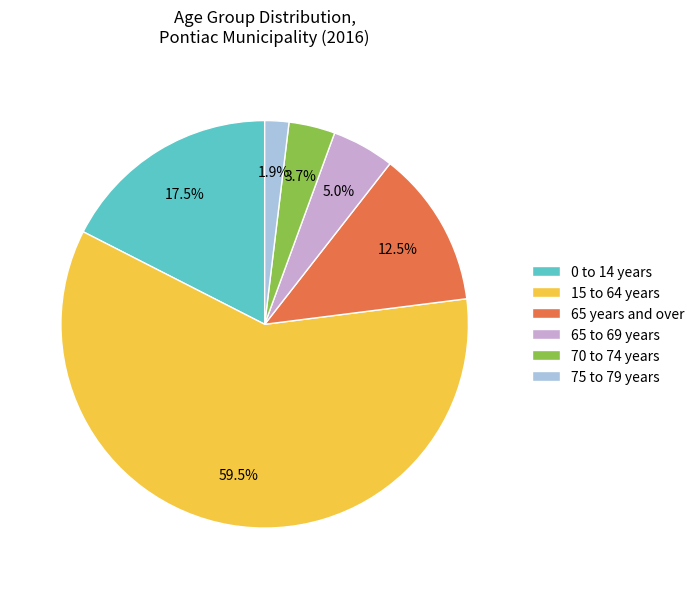

Combined, do 15 to 64 years and 70 to 74 years account for over 50%?

Yes